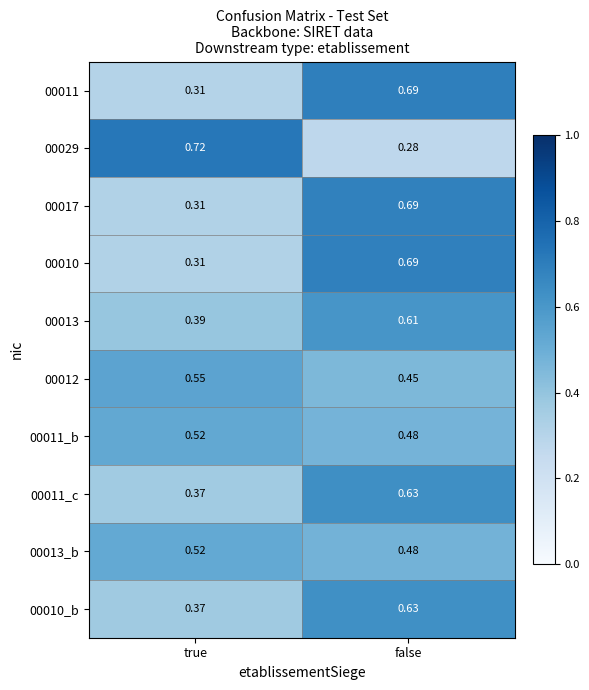

How many distinct data groups are displayed?

10